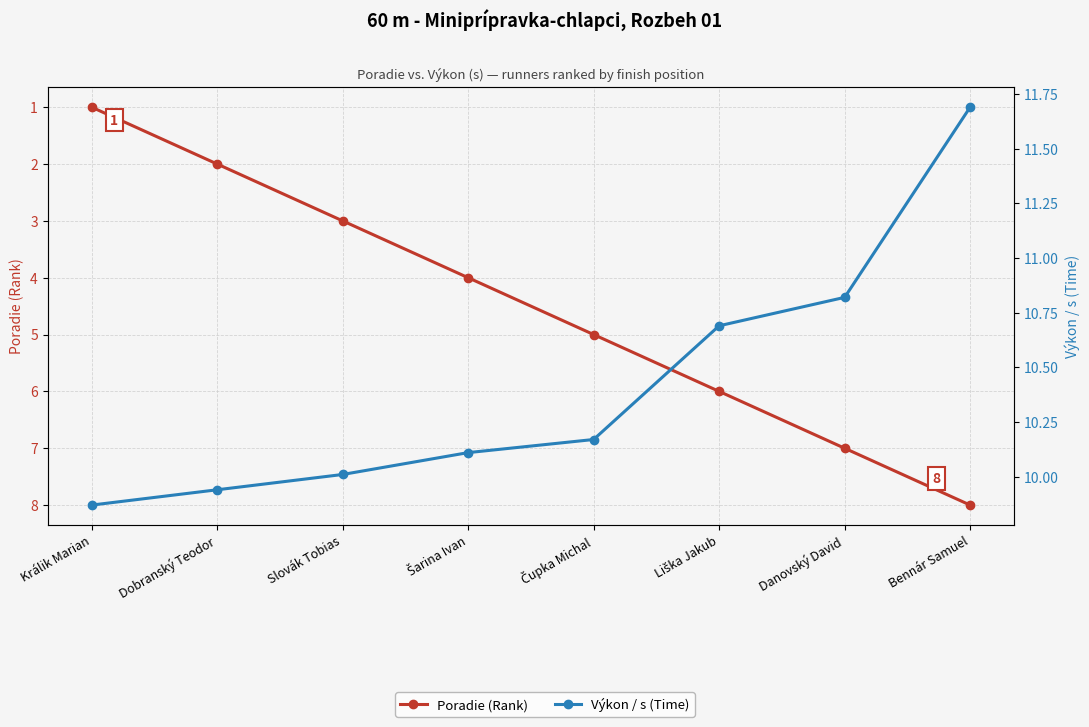

Reading left to right, what are all the values shown in this chart?

Poradie (Rank): 1.0	2.0	3.0	4.0	5.0	6.0	7.0	8.0
Výkon / s (Time): 9.9	9.9	10.0	10.1	10.2	10.7	10.8	11.7